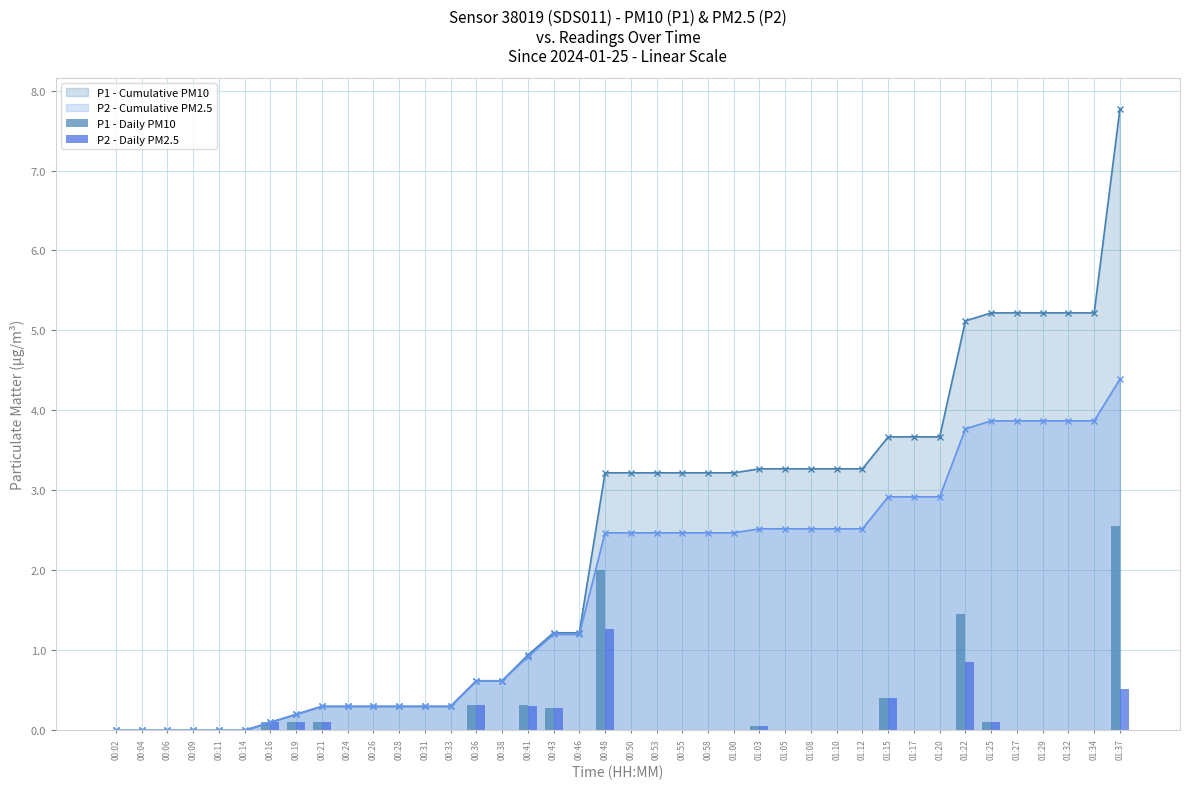

The P2 - Cumulative PM2.5 series shows 0.8 at 01:03. True or false?

False